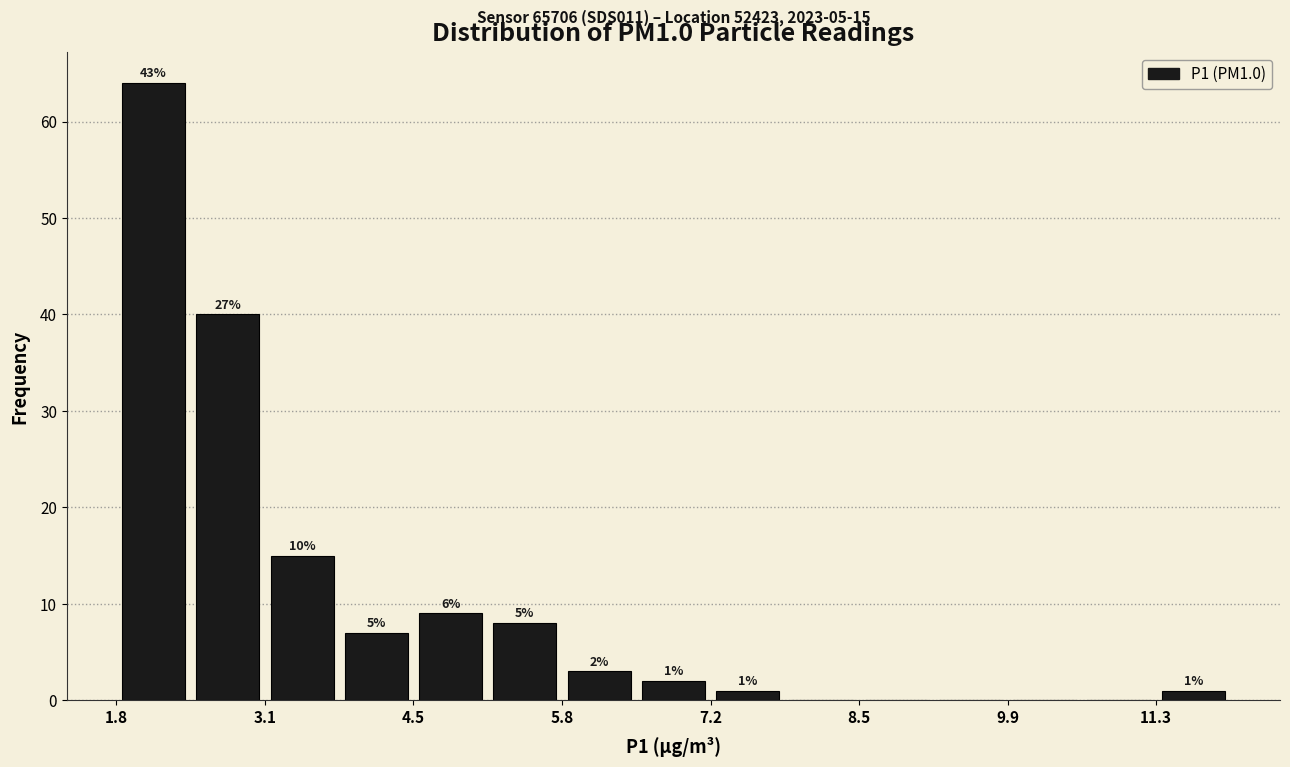

Around what value on the x-axis is the tallest bar? Give the approximate position of its centre, as read against the axis.

2.0